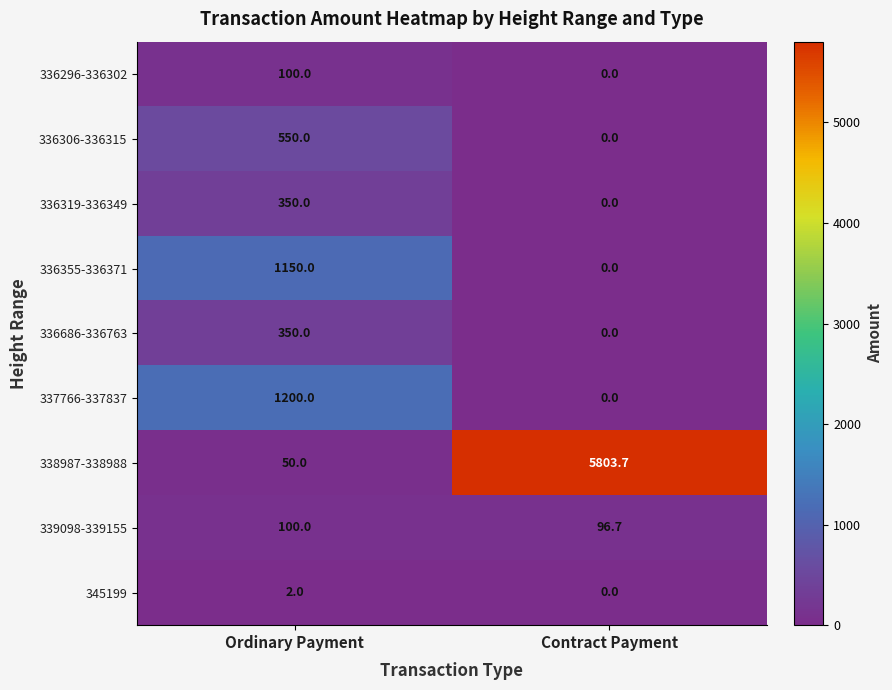

Which series changed the most between Ordinary Payment and Contract Payment?

338987-338988